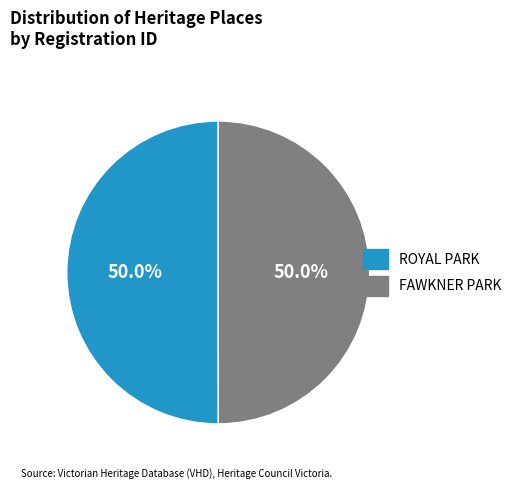

Count the number of slices in the pie.

2